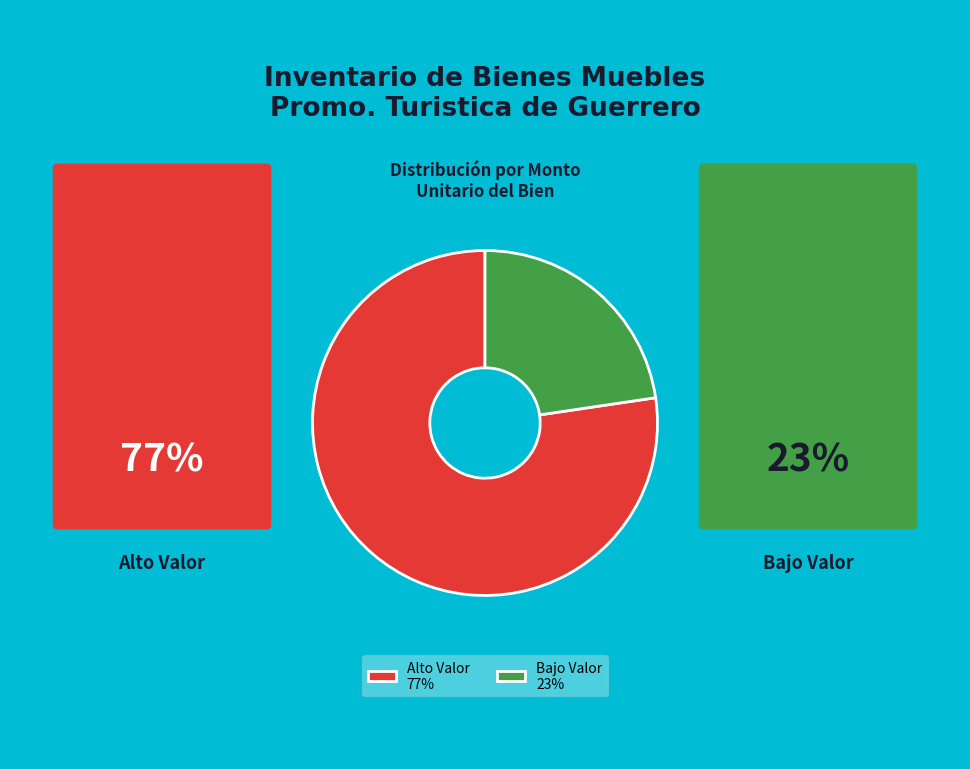

True or false: Alto Valor 77% accounts for 71% of the total.

False